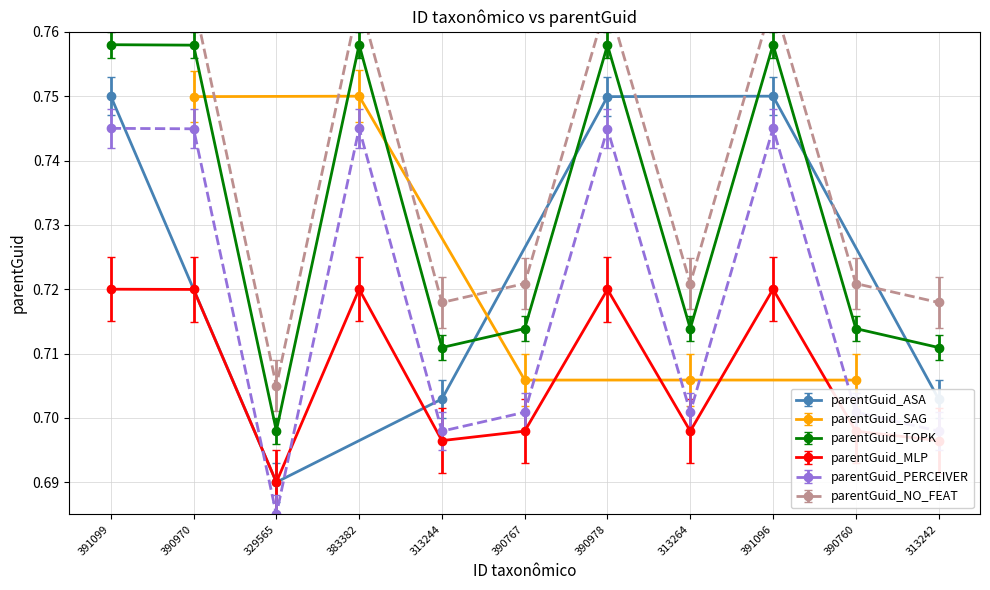

True or false: the data shows 0.8 at 390970.

True